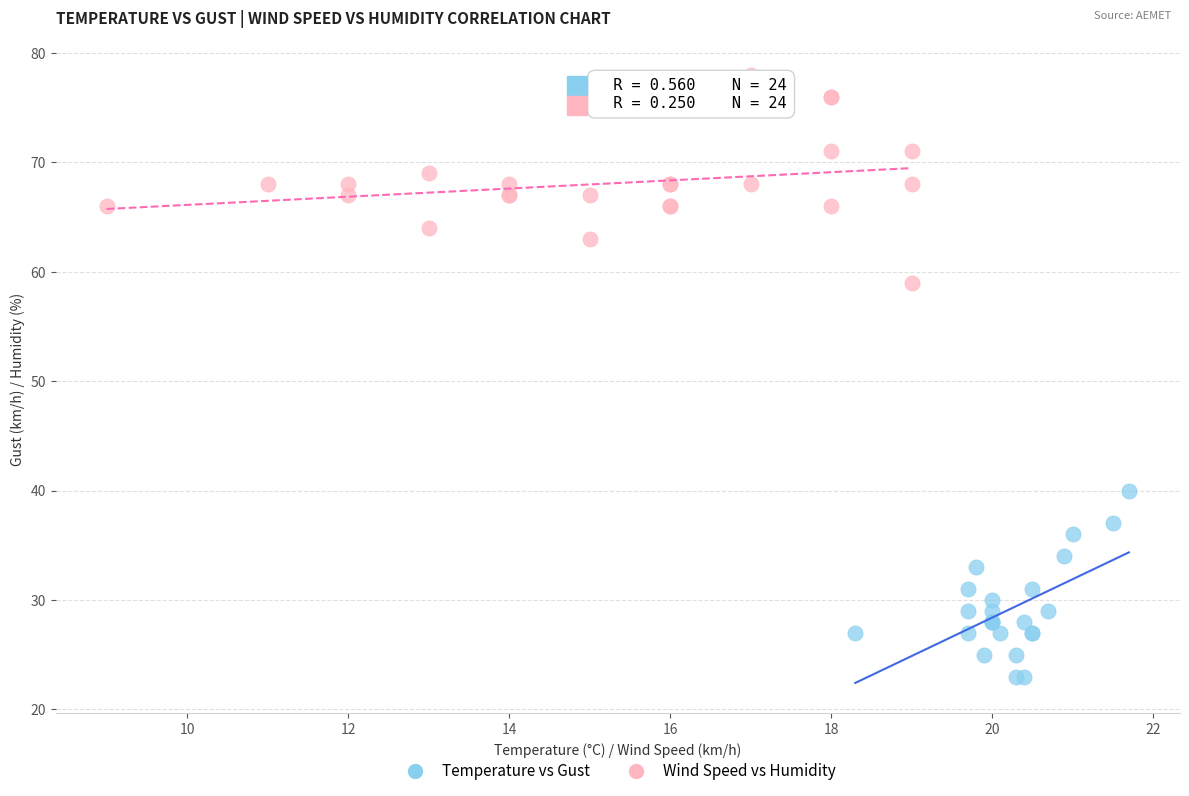

What are all the series names shown in the legend?

Temperature vs Gust, Wind Speed vs Humidity